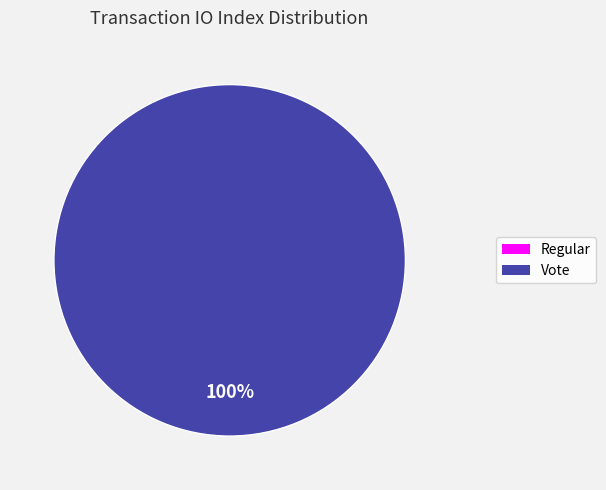

Which slice is the largest?

Vote